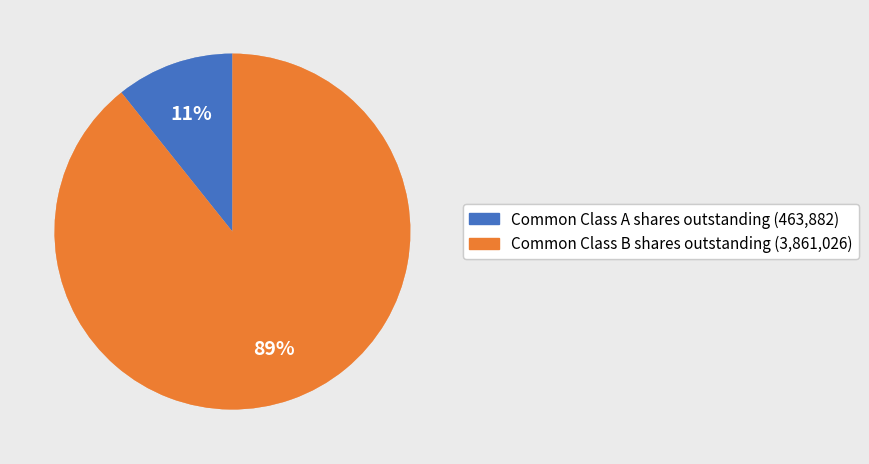

Is there any slice that represents more than half of the pie?

Yes